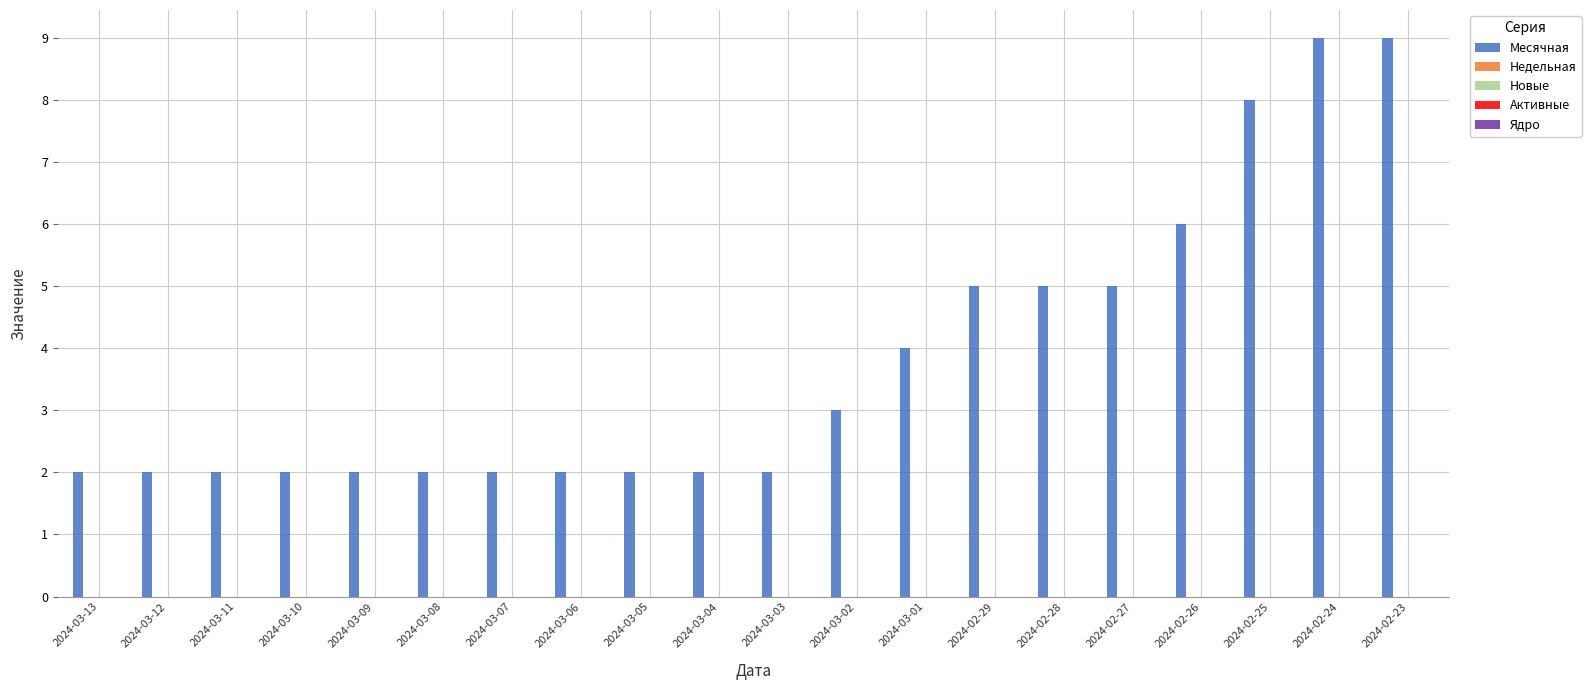

How many bars are there in total?

20